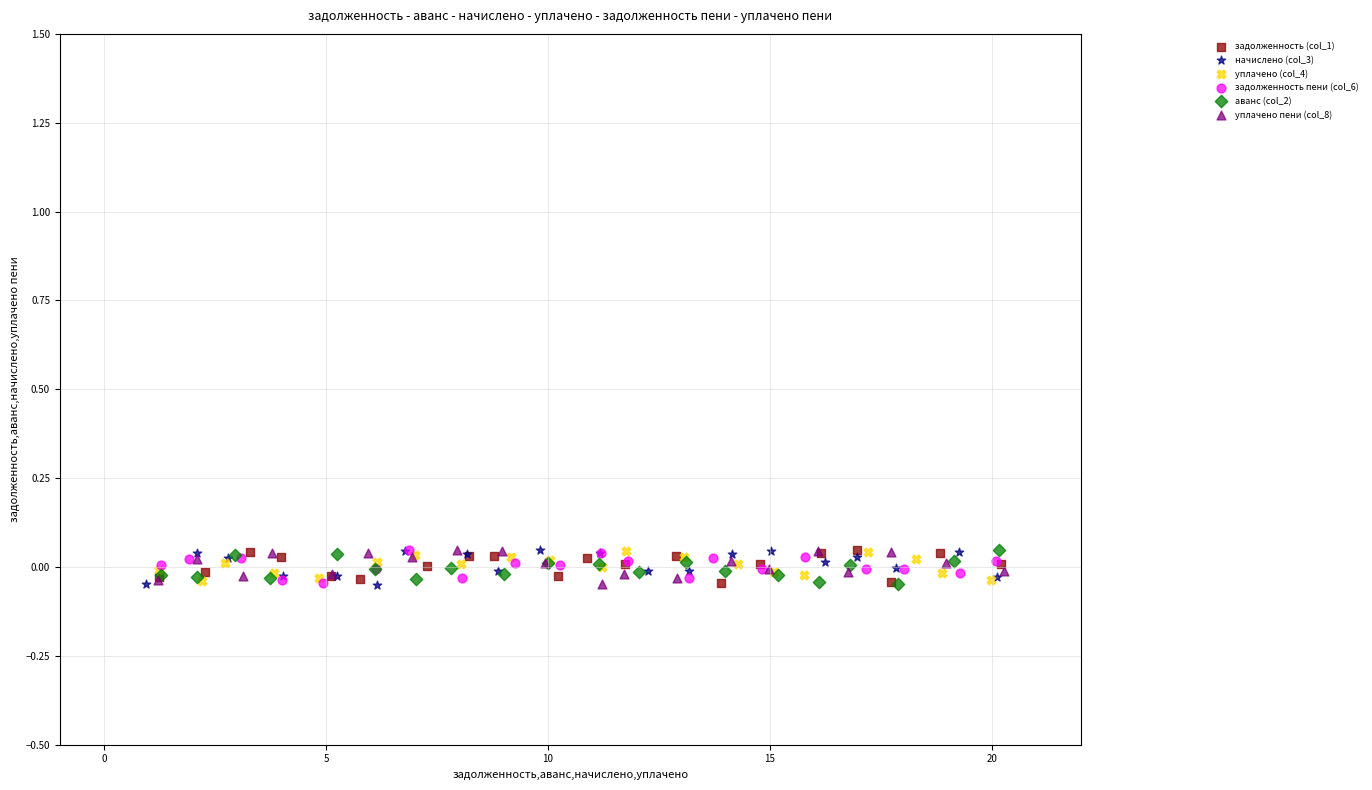

What are all the series names shown in the legend?

задолженность (col_1), начислено (col_3), уплачено (col_4), задолженность пени (col_6), аванс (col_2), уплачено пени (col_8)